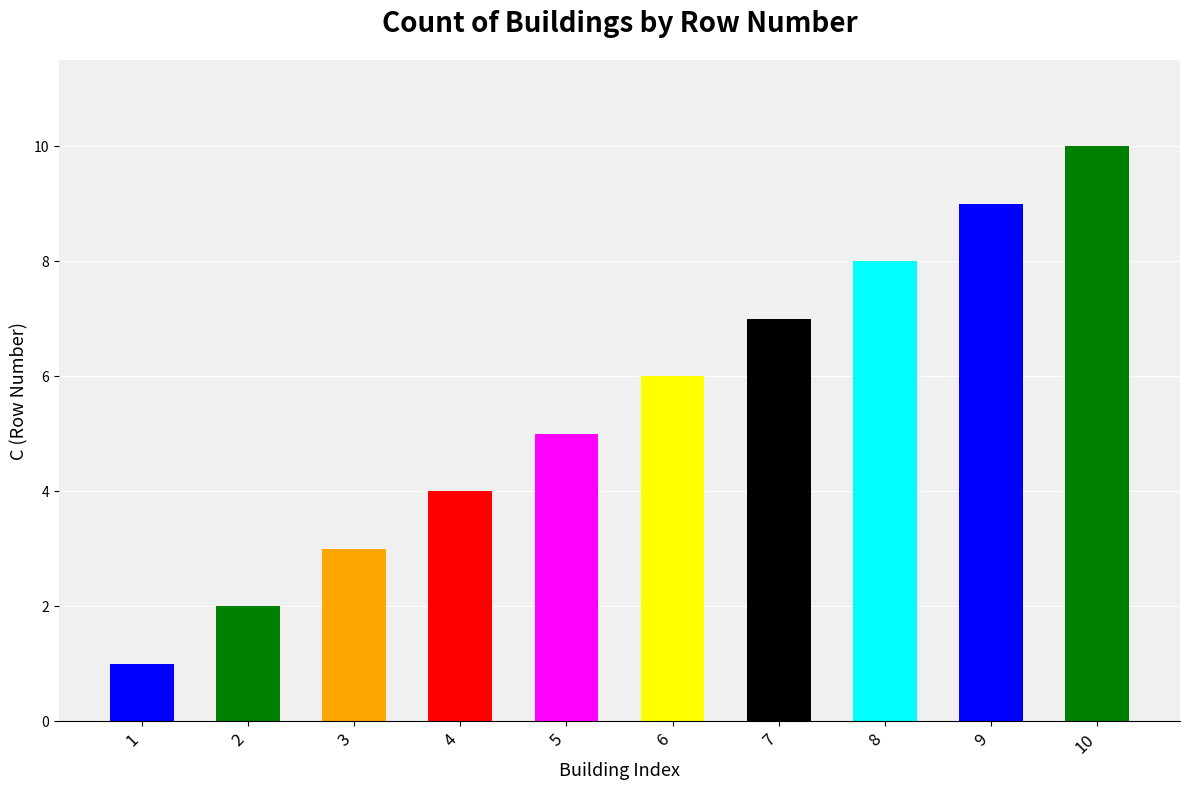

The chart shows a value of 4 at 9. True or false?

False